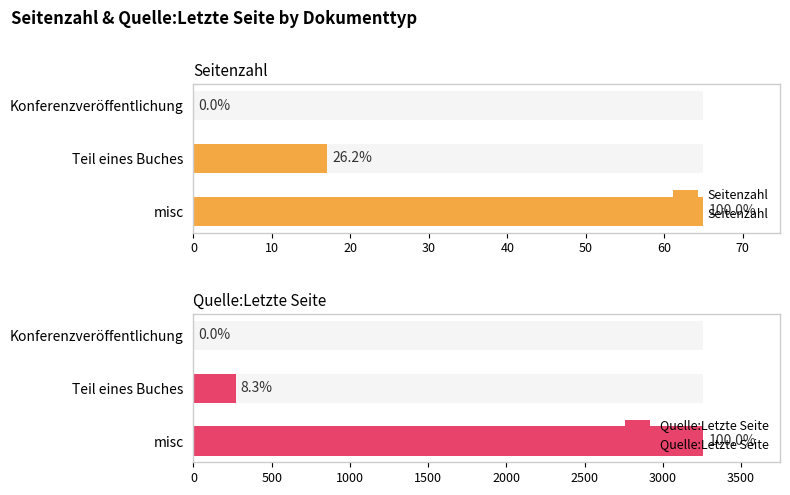

How many positive values does the Seitenzahl series have?

2